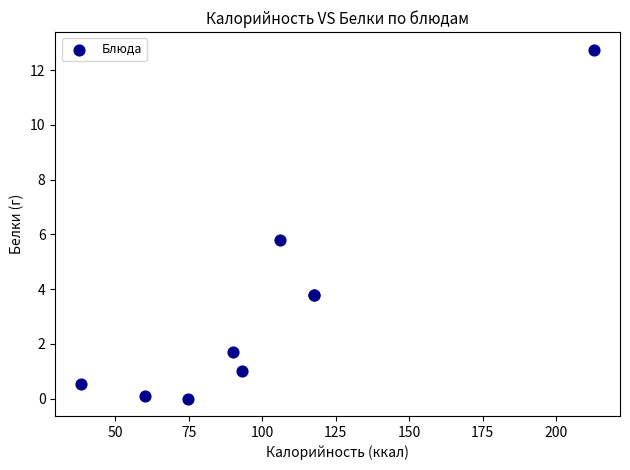

What Y value in the scatter plot is closest to 6?

5.8